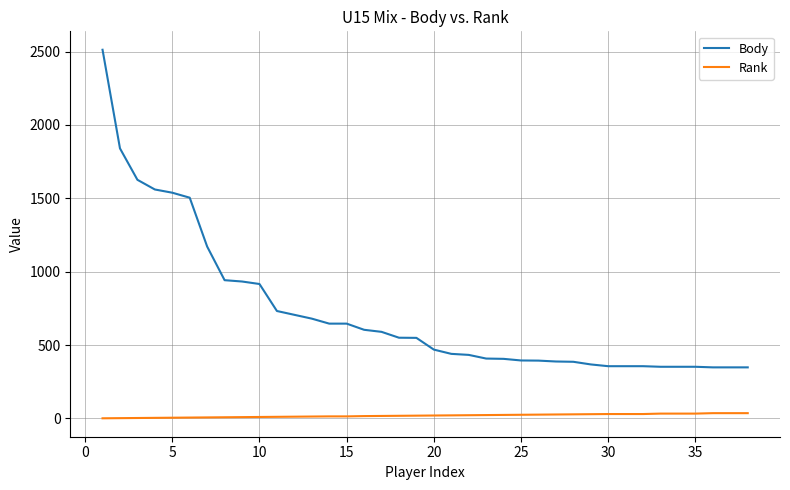

Which series has the largest total across all categories?

Body